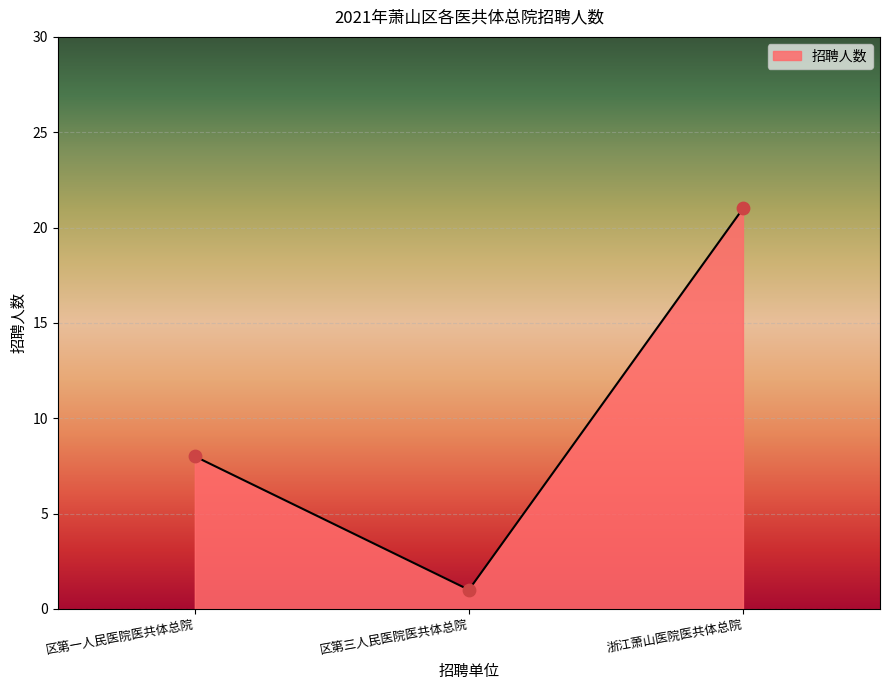

What is the ratio of the value at 区第一人民医院医共体总院 to the value at 浙江萧山医院医共体总院?

0.4